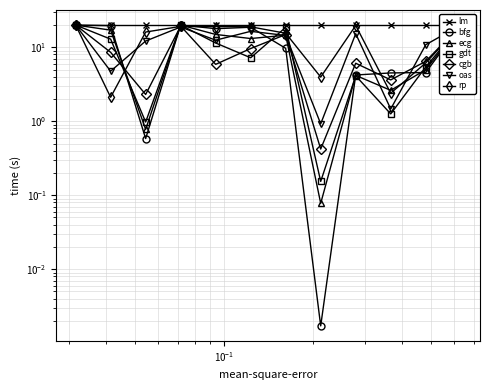

What is the difference between the second highest and minimum values in the gdt series?

19.8